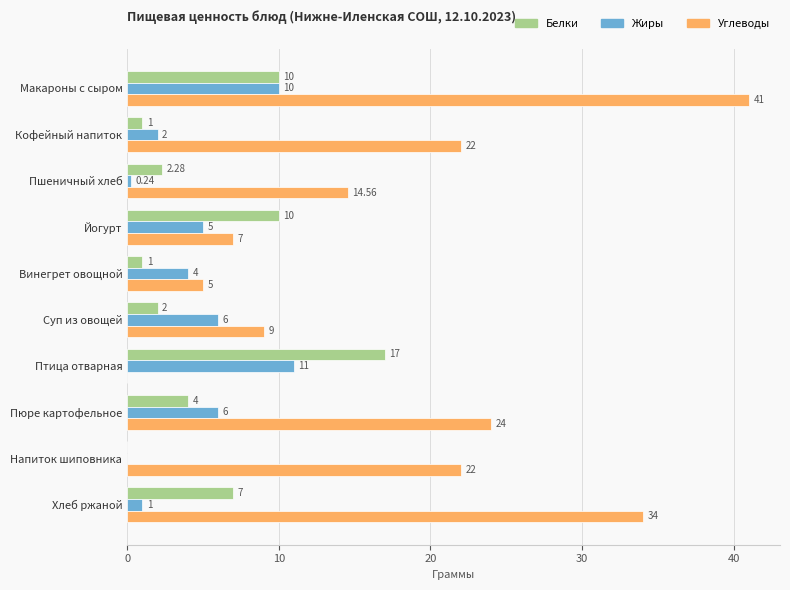

What is the total value across all series at Винегрет овощной?

10.0